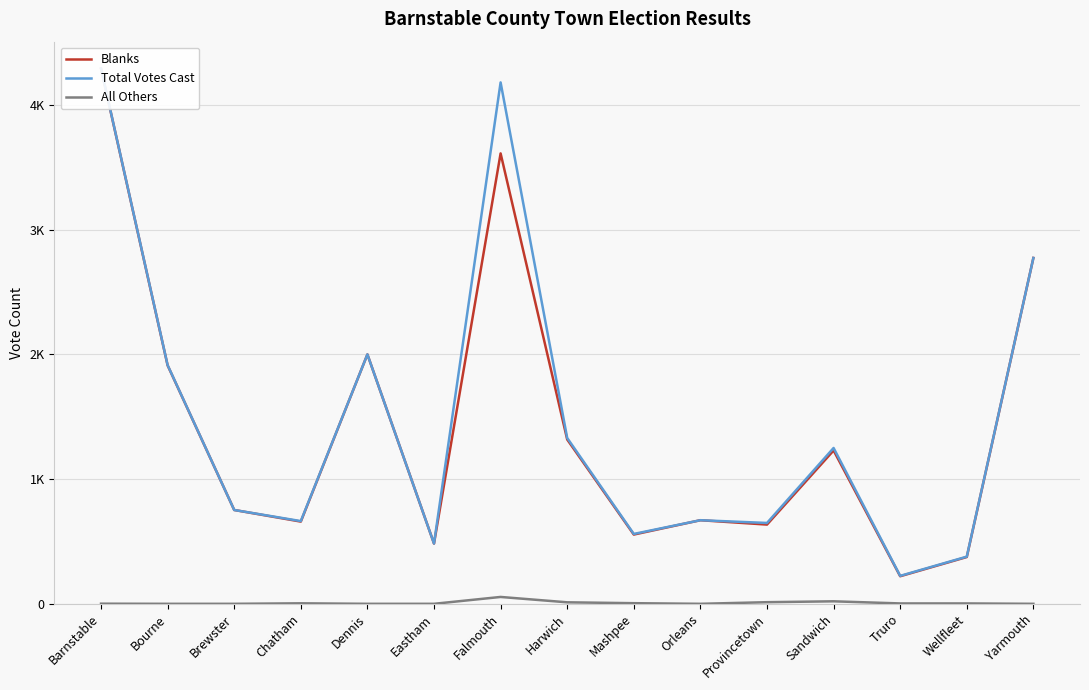

Is it true that Total Votes Cast equals 483 at Eastham?

True